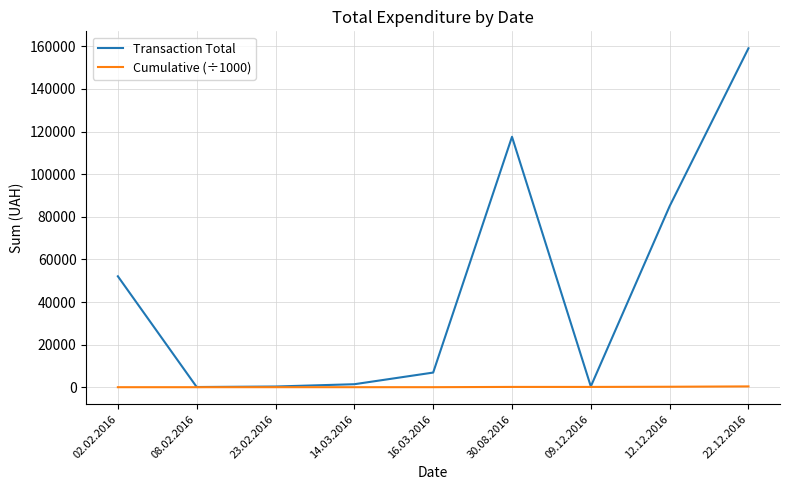

What are all the series names shown in the legend?

Transaction Total, Cumulative (÷1000)